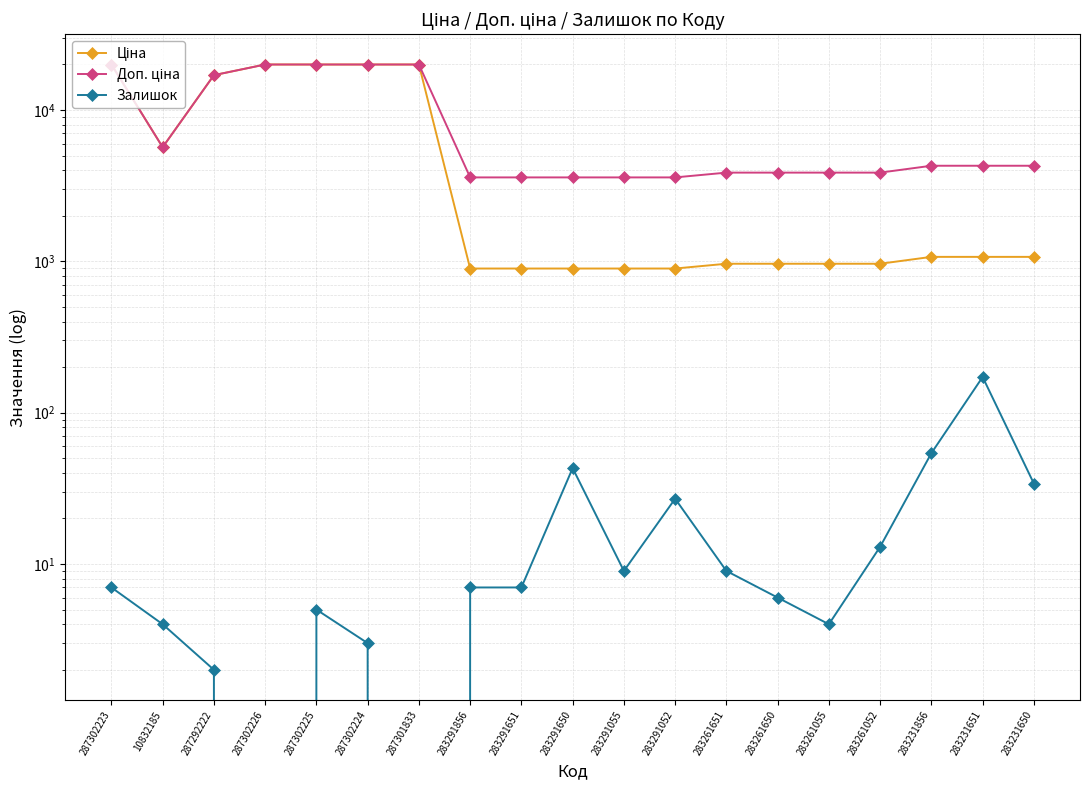

Reading left to right, what are all the values shown in this chart?

Ціна: 287302223=19964.2	10832185=5673.8	287292222=16976.3	287302226=19964.2	287302225=19964.2	287302224=19964.2	287301833=19964.2	283291856=895.9	283291651=895.9	283291650=895.9	283291055=895.9	283291052=895.9	283261651=963.5	283261650=963.5	283261055=963.5	283261052=963.5	283231856=1069.8	283231651=1069.8	283231650=1069.8
Доп. ціна: 287302223=19964.2	10832185=5673.8	287292222=16976.3	287302226=19964.2	287302225=19964.2	287302224=19964.2	287301833=19964.2	283291856=3583.6	283291651=3583.6	283291650=3583.6	283291055=3583.6	283291052=3583.6	283261651=3854.0	283261650=3854.0	283261055=3854.0	283261052=3854.0	283231856=4279.1	283231651=4279.1	283231650=4279.1
Залишок: 287302223=7.0	10832185=4.0	287292222=2.0	287302226=0.0	287302225=5.0	287302224=3.0	287301833=0.0	283291856=7.0	283291651=7.0	283291650=43.0	283291055=9.0	283291052=27.0	283261651=9.0	283261650=6.0	283261055=4.0	283261052=13.0	283231856=54.0	283231651=172.0	283231650=34.0